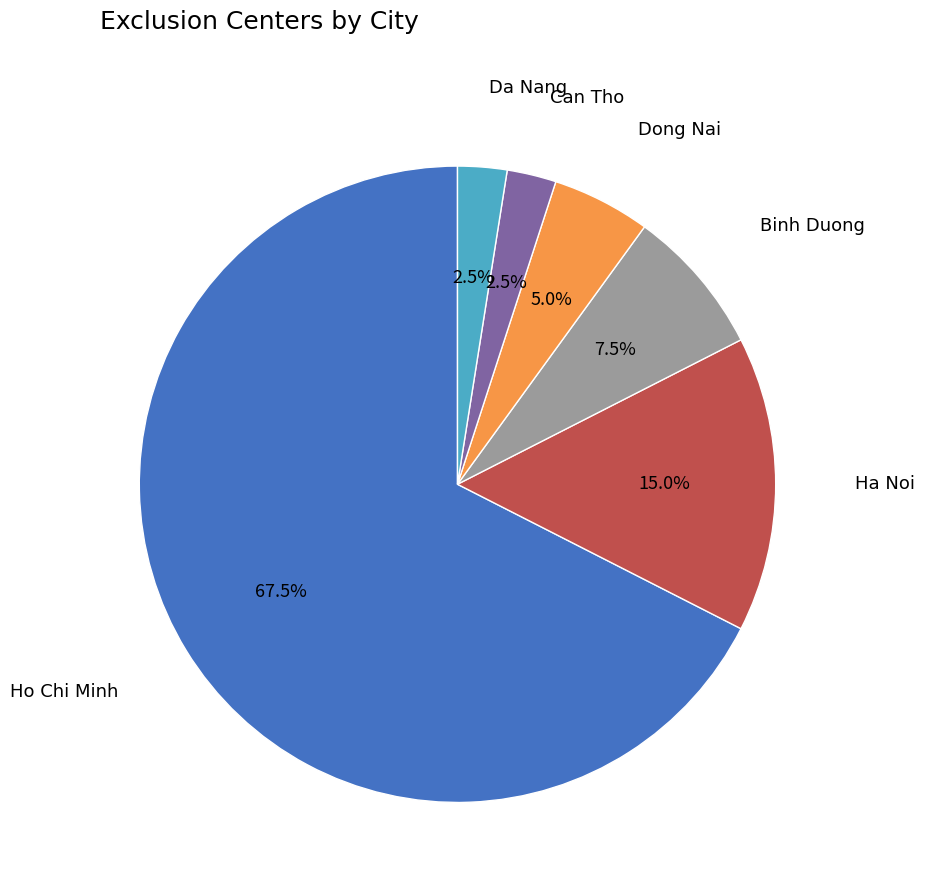

Which has a higher value, Ho Chi Minh or Ha Noi?

Ho Chi Minh